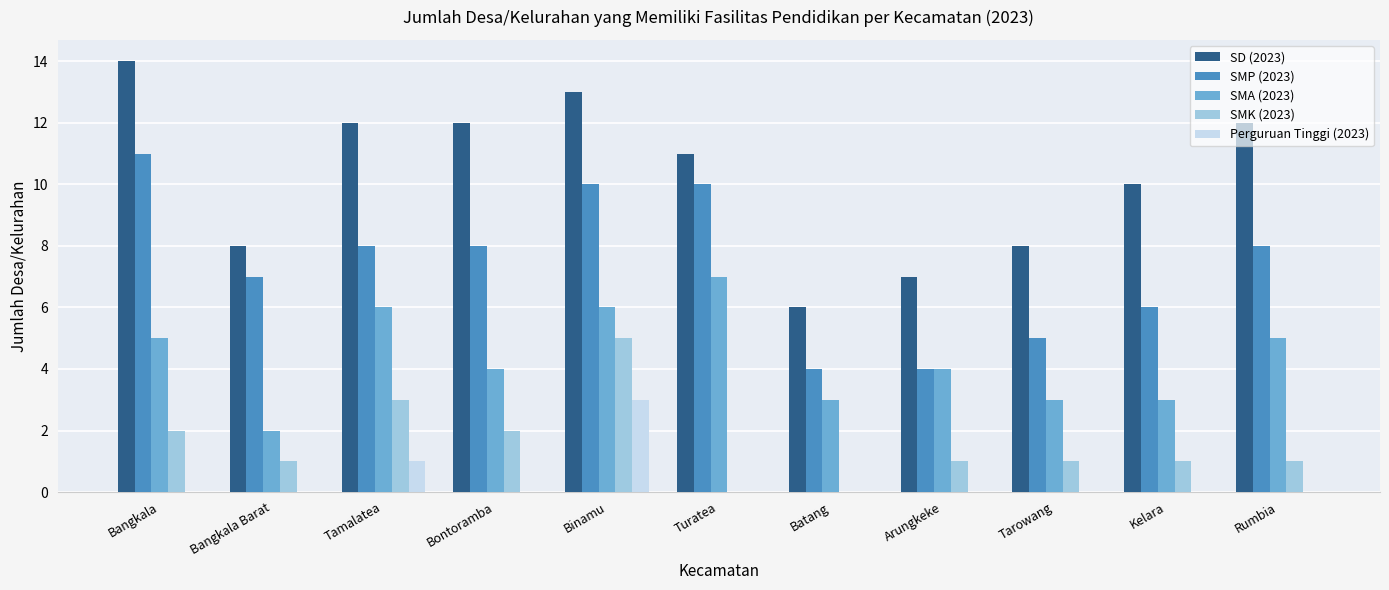

What is the highest value of the Perguruan Tinggi (2023) series?

3